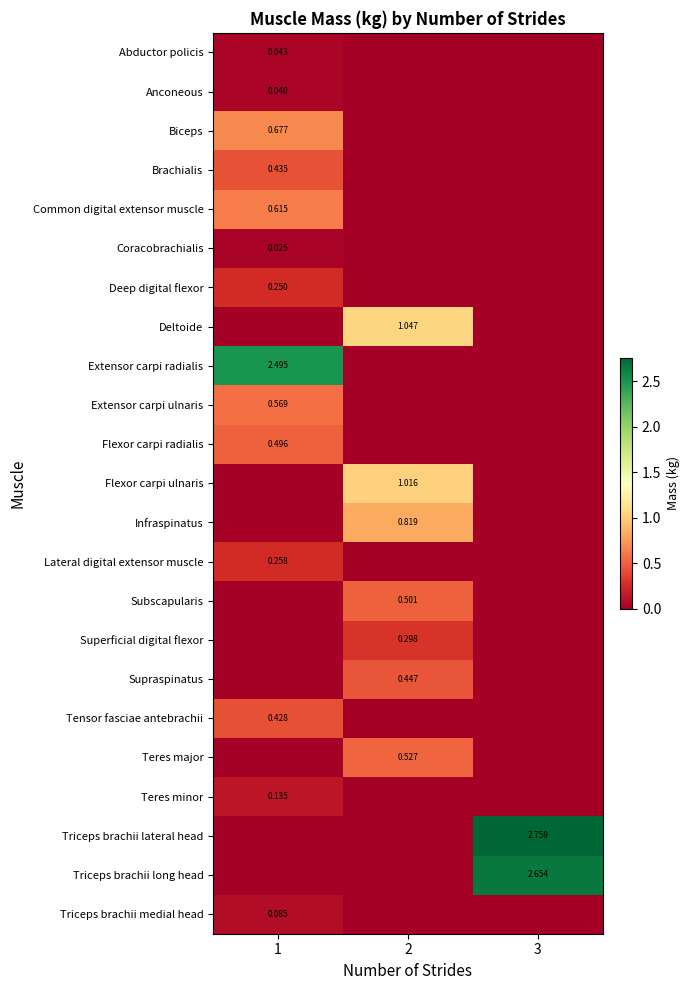

What is the sum of all Deep digital flexor values?

0.2